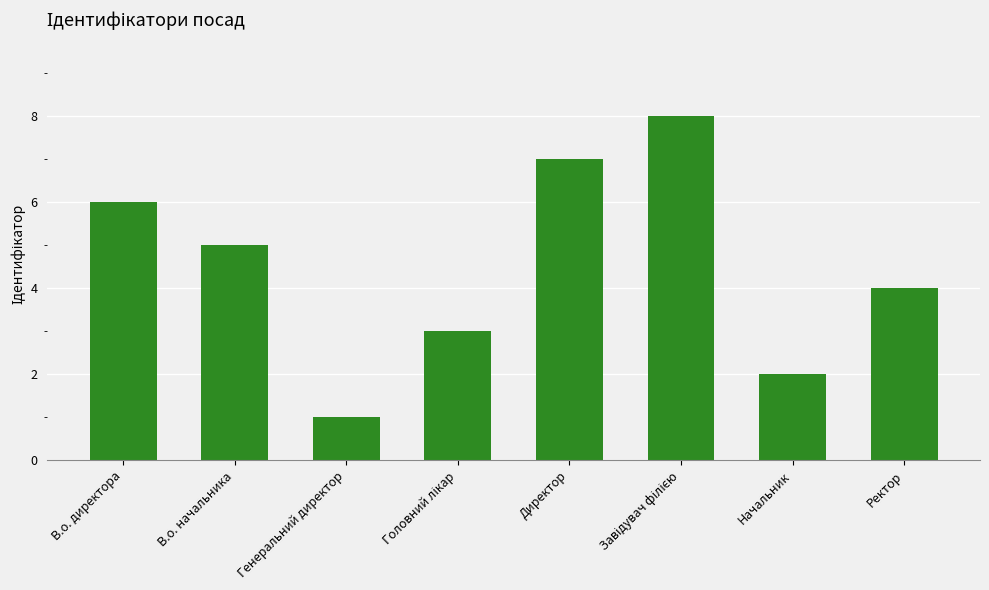

How many bars are there in total?

8